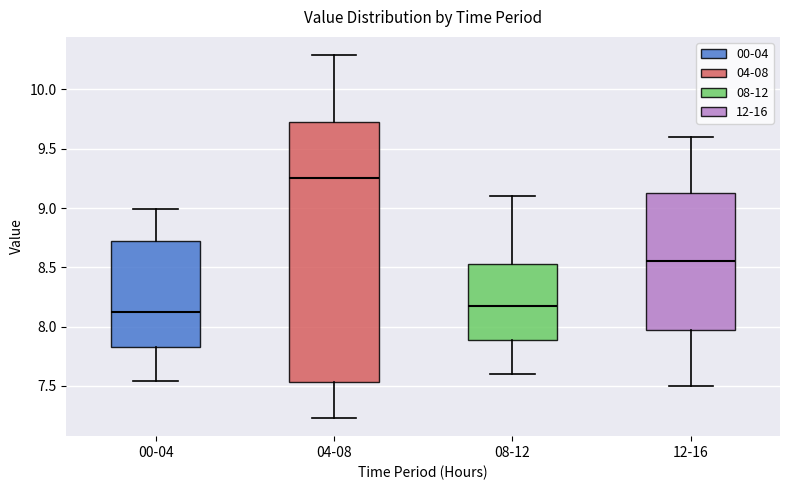

Reading left to right, read every box against the y-axis: the position of its median line, the range the box covers, and the ends of its whiskers. The values are not printed on the chart, so give them approximately, as read against the axis.

00-04: median 8.10, box 7.85 to 8.75, whiskers 7.55 to 9.00
04-08: median 9.25, box 7.55 to 9.75, whiskers 7.25 to 10.30
08-12: median 8.20, box 7.90 to 8.55, whiskers 7.60 to 9.10
12-16: median 8.55, box 8.00 to 9.15, whiskers 7.50 to 9.60